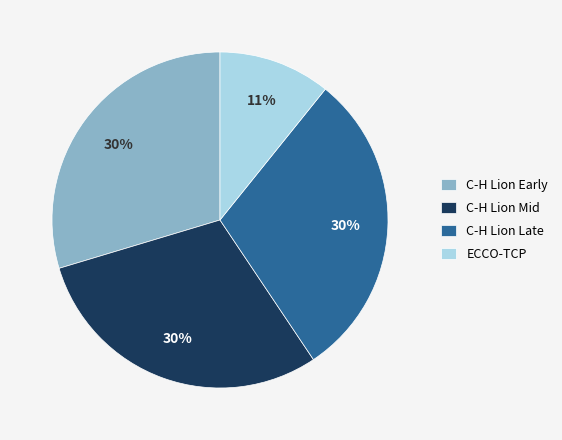

To the nearest percent, what is the average slice percentage?

25%